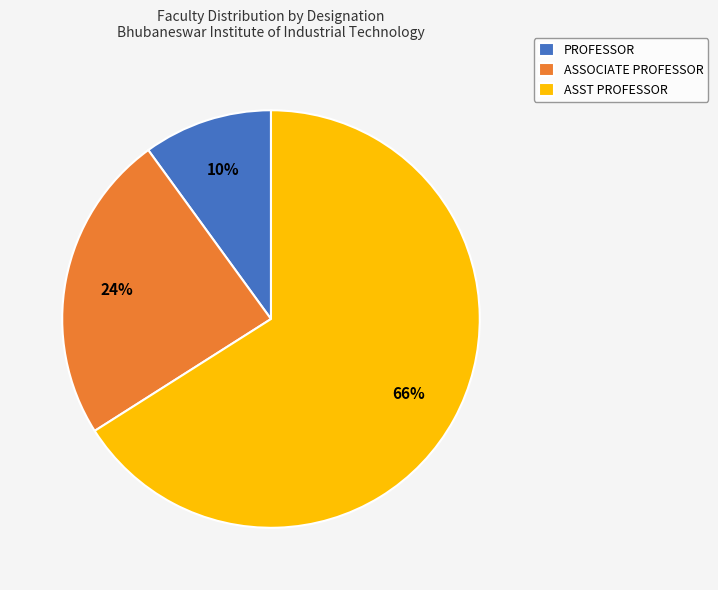

Does ASST PROFESSOR represent more than half of the total?

Yes